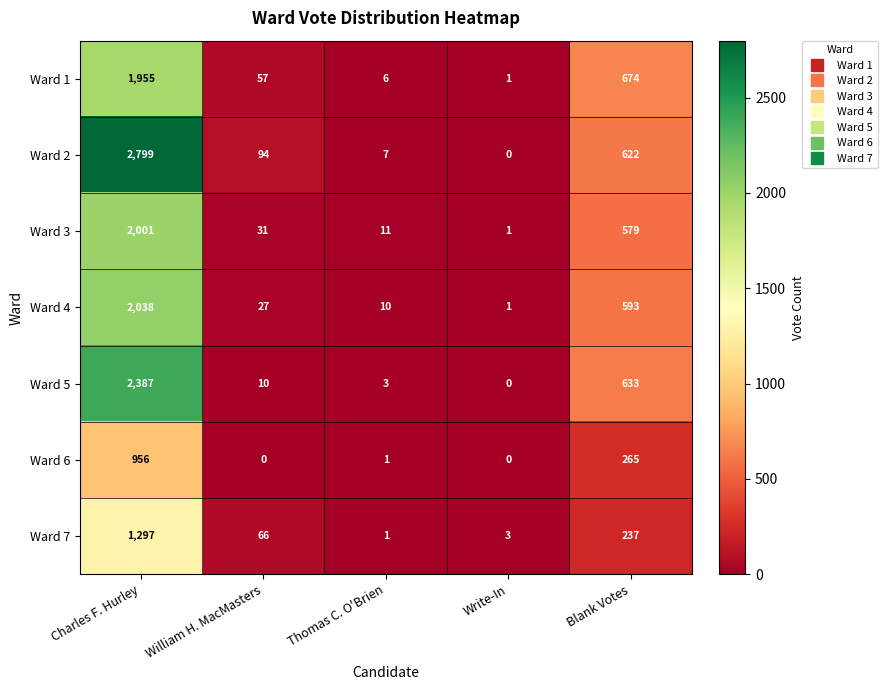

At which label does Ward 3 reach its minimum?

Write-In